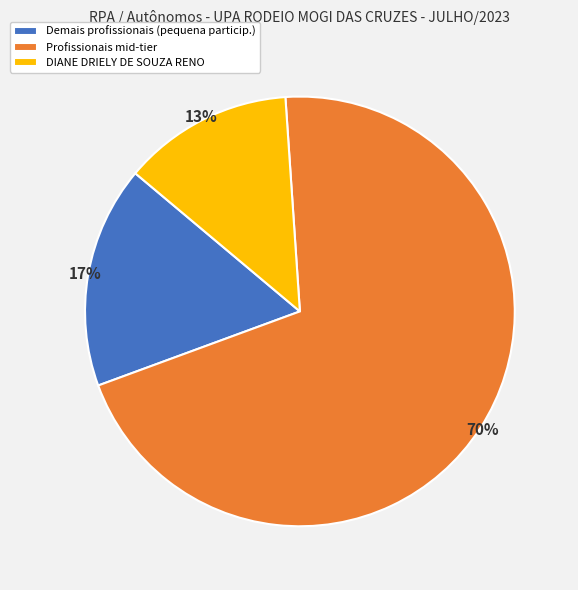

True or false: Profissionais mid-tier accounts for 60% of the total.

False